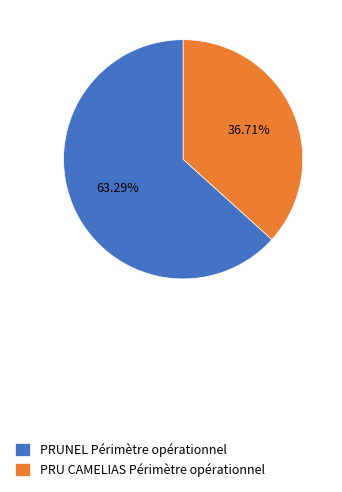

Is it true that PRU CAMELIAS Périmètre opérationnel is 37% of the pie?

True